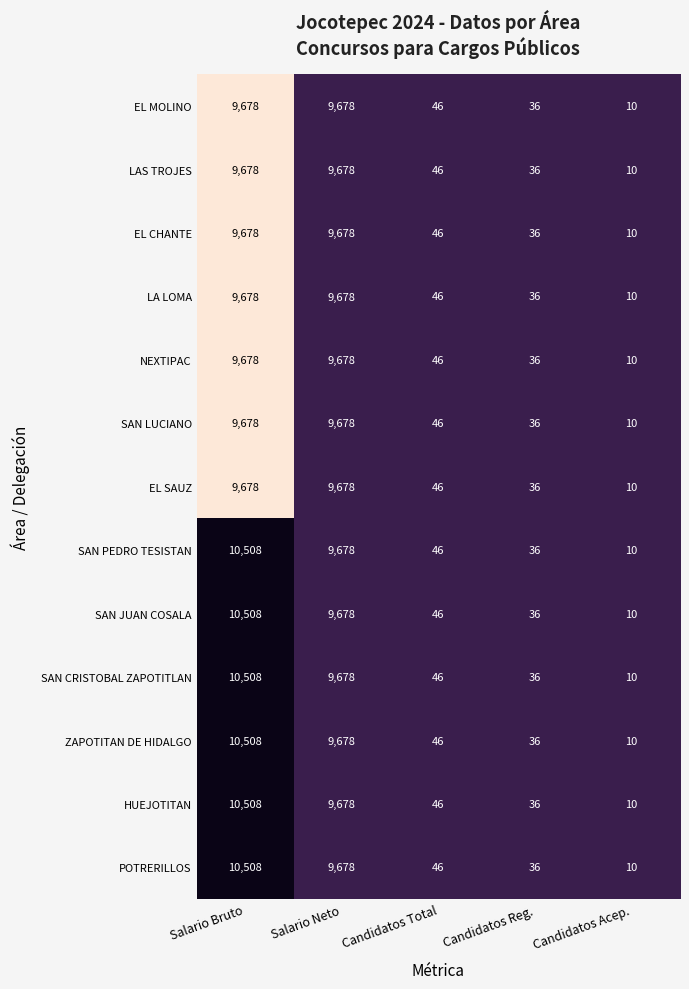

Count the number of categories in the chart.

5